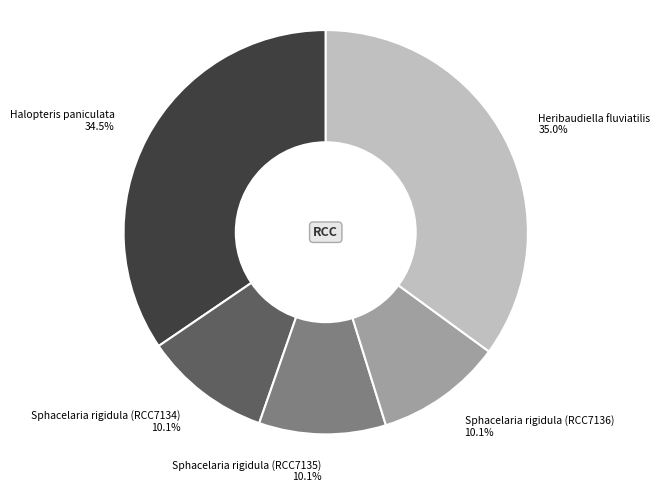

Does any single category account for the majority?

No